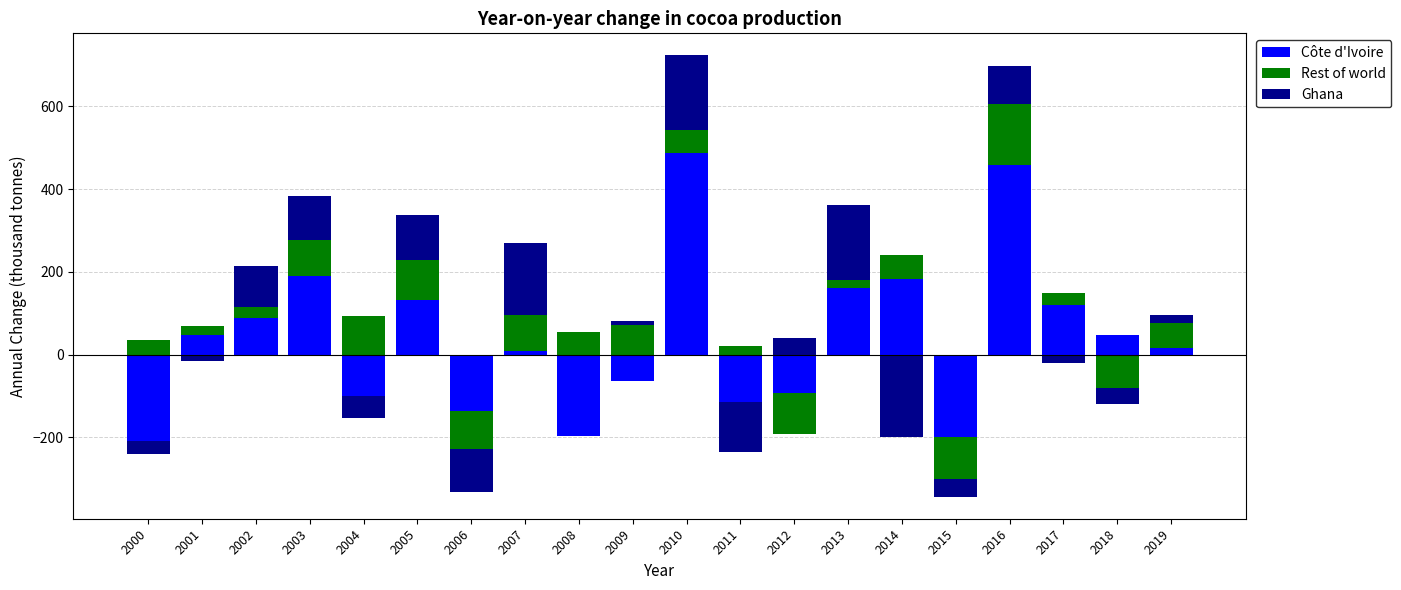

Which series has the largest range (max minus min)?

Côte d'Ivoire